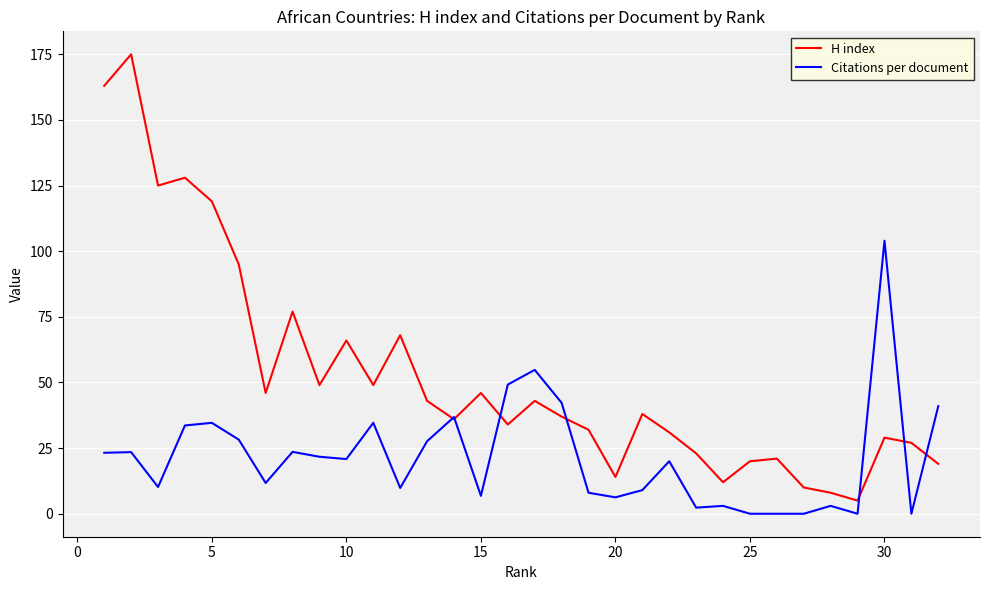

Which series has the largest range (max minus min)?

H index